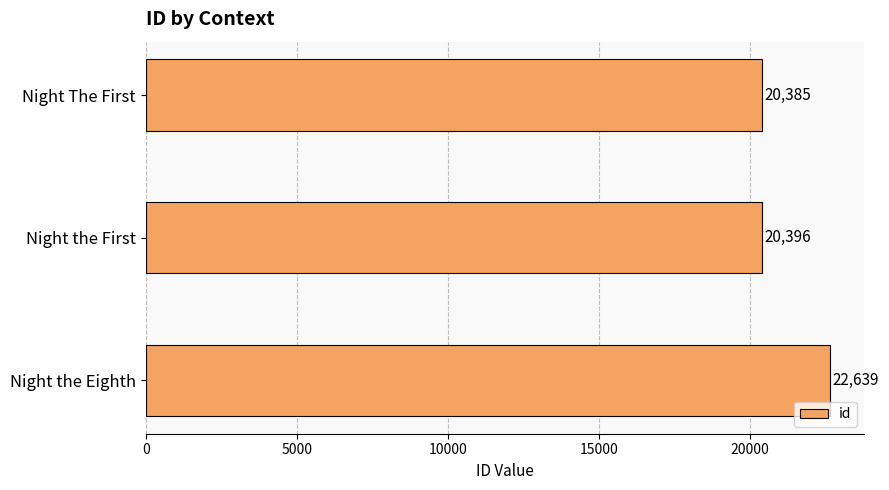

At which label is the value closest to 21512?

Night the First